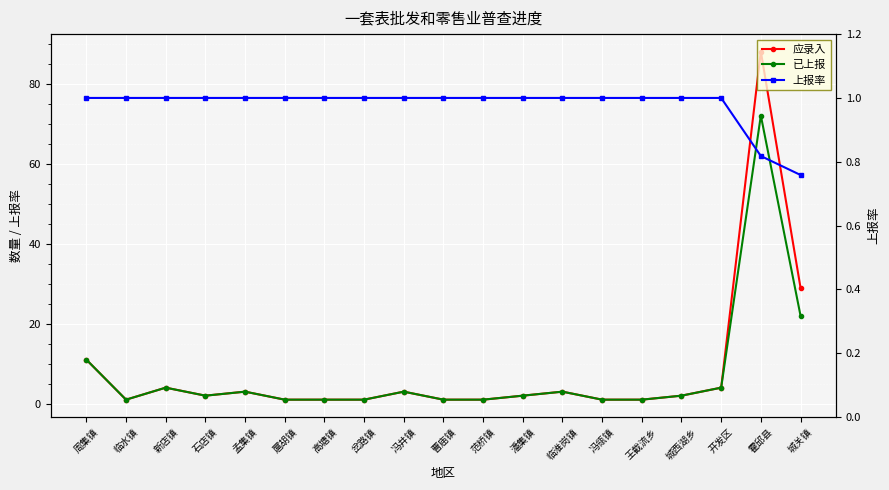

Count the number of categories in the chart.

19